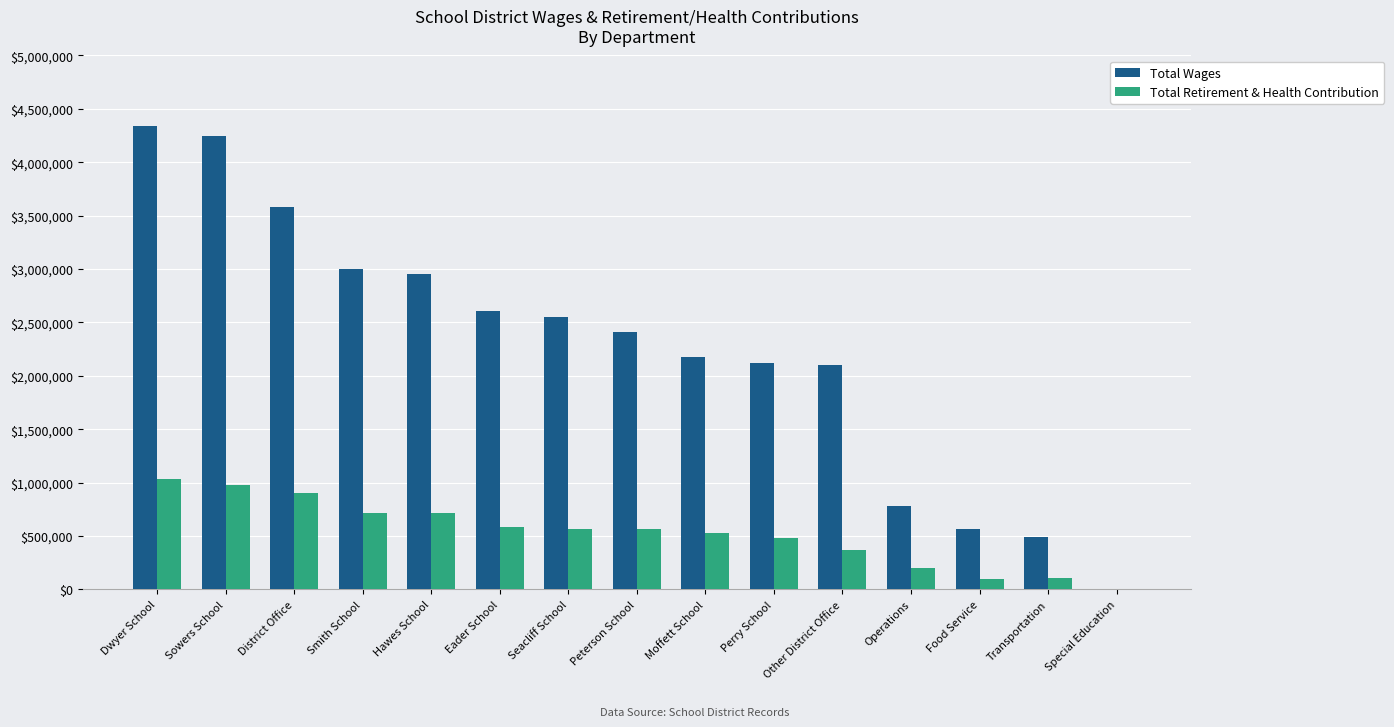

The Total Retirement & Health Contribution series shows 718742 at Hawes School. True or false?

True